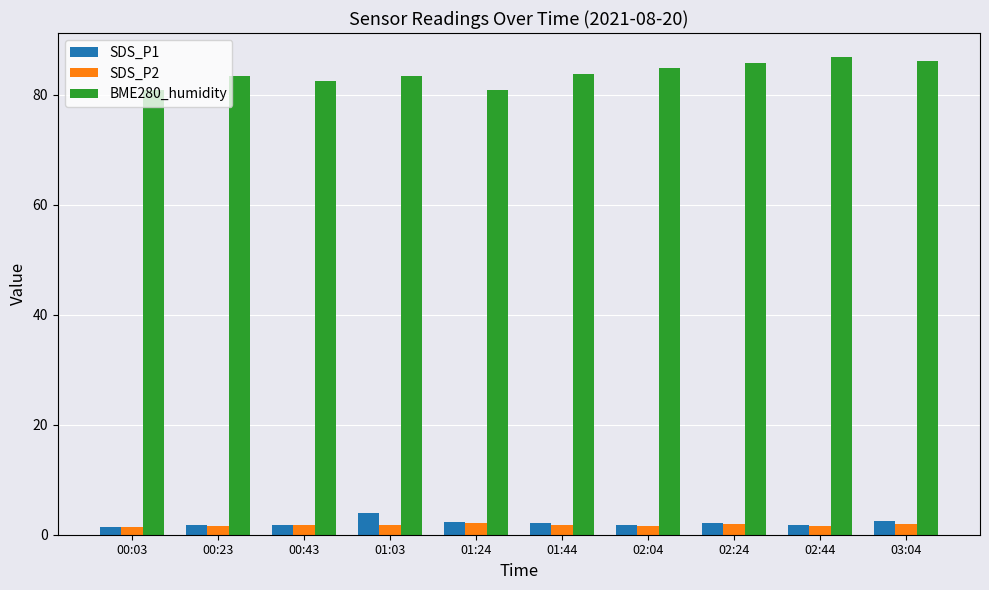

What is the label of the 4th bar from the left?

01:03